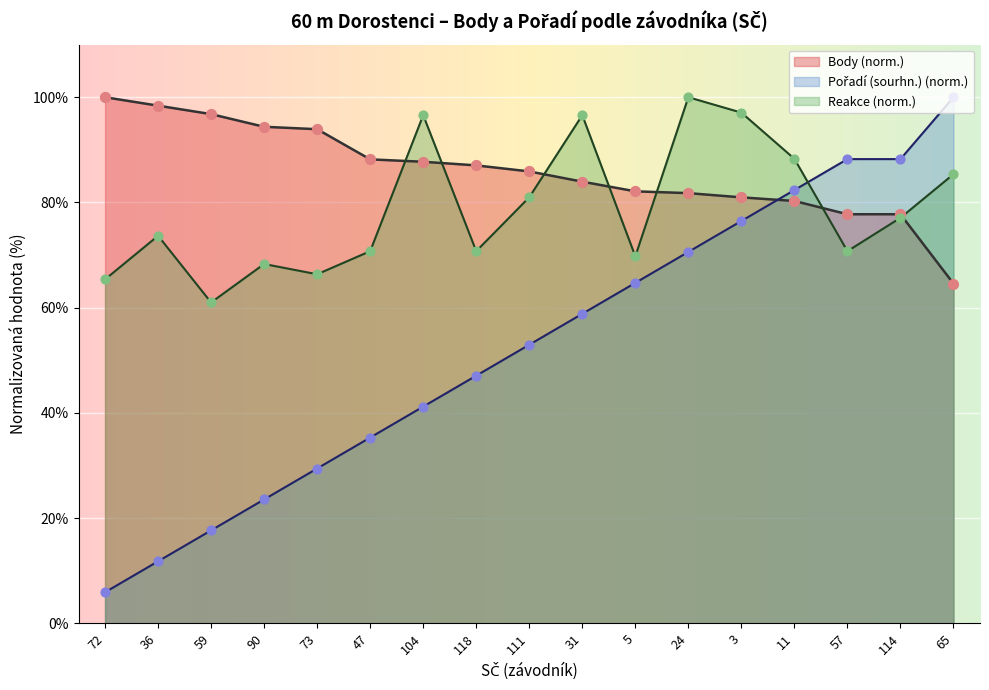

What is the total value across all series at 5?

216.6